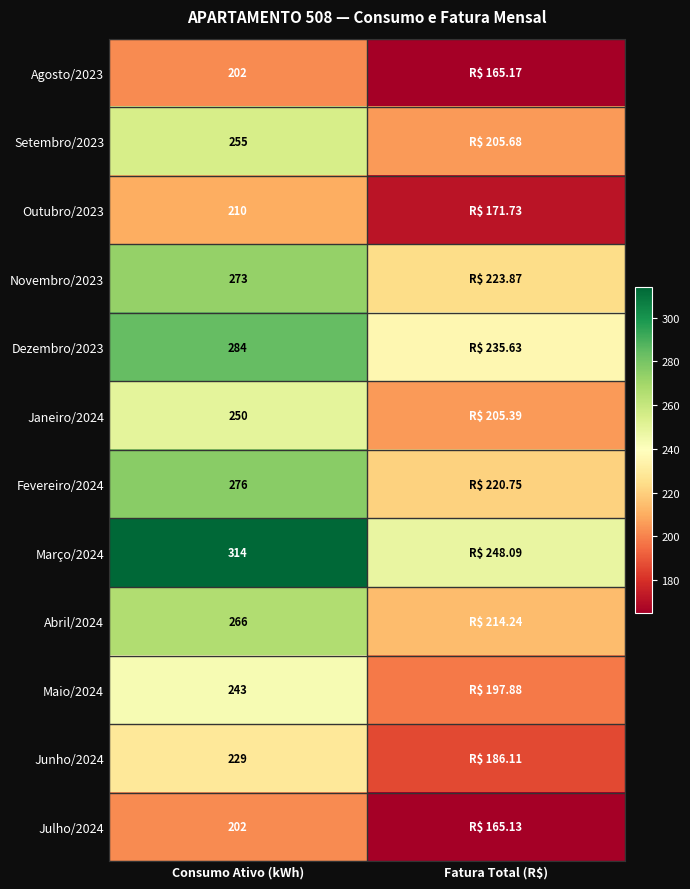

Is the value of Janeiro/2024 at Consumo Ativo (kWh) greater than the value of Julho/2024 at Consumo Ativo (kWh)?

Yes